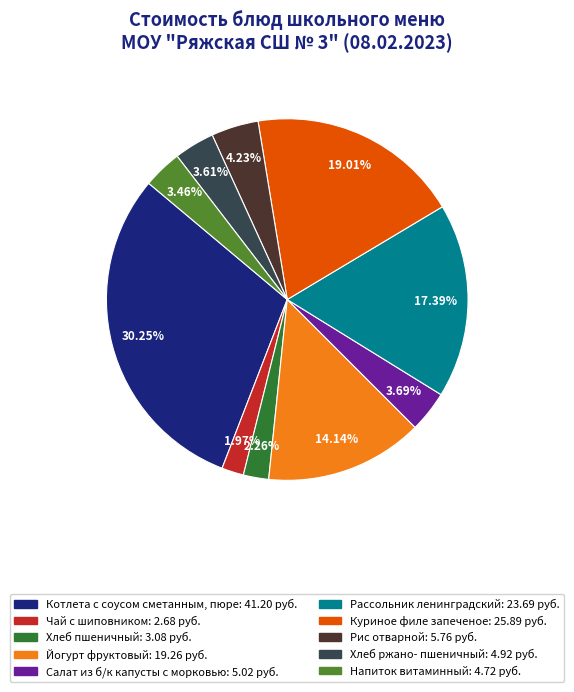

Between Котлета с соусом сметанным, пюре: 41.20 руб. and Чай с шиповником: 2.68 руб., which is larger?

Котлета с соусом сметанным, пюре: 41.20 руб.